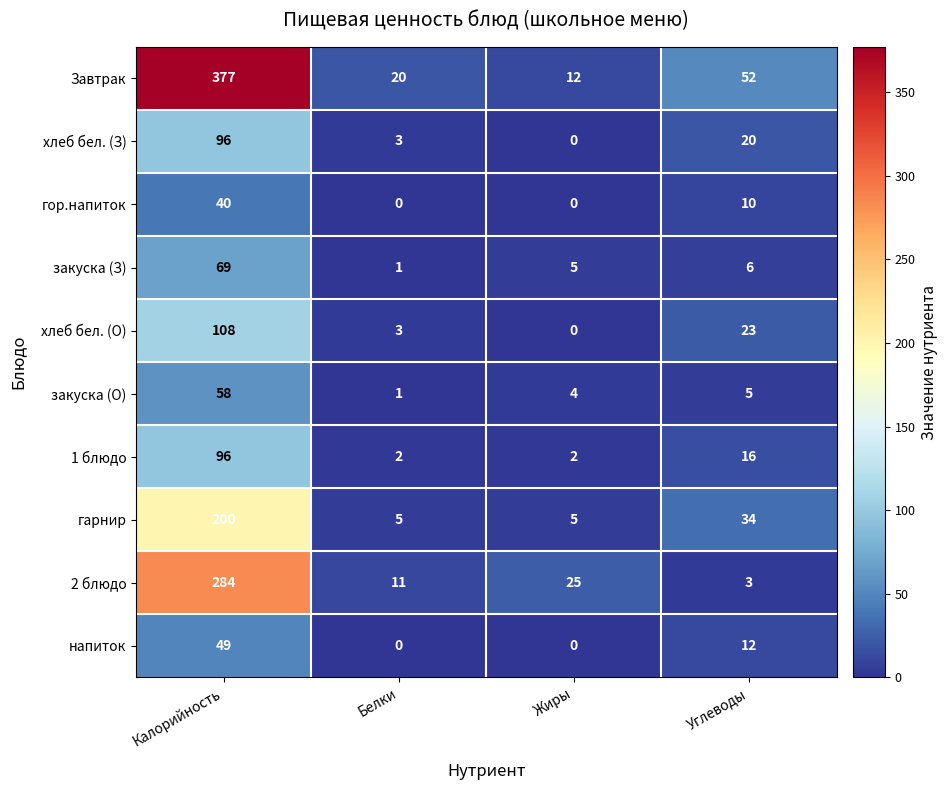

At which category is the sum across all series the highest?

Калорийность